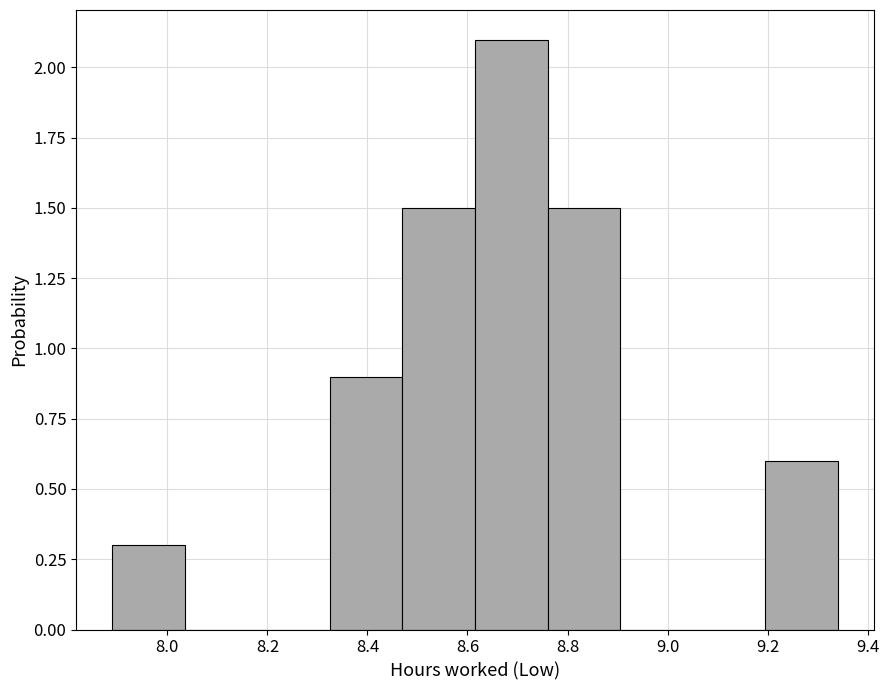

Over which range of the x-axis is the bar tallest?

8.615 to 8.760